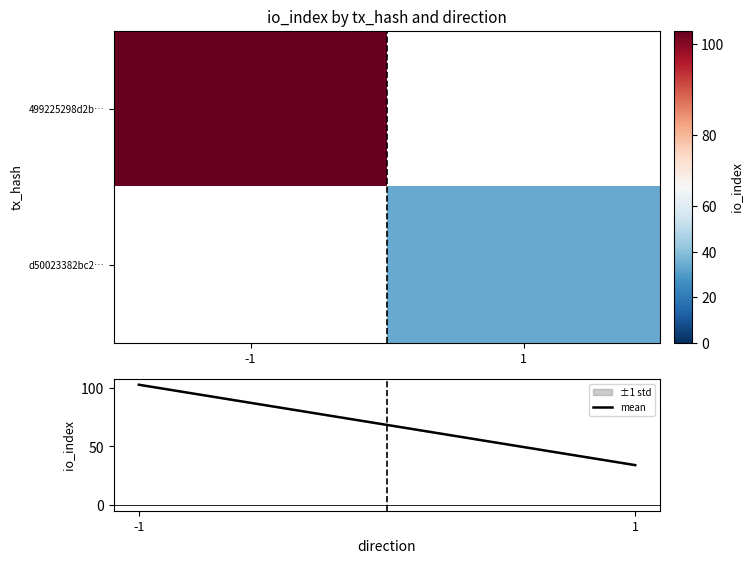

At 1, list the series in order from largest to smallest.

499225298d2b…, d50023382bc2…, mean